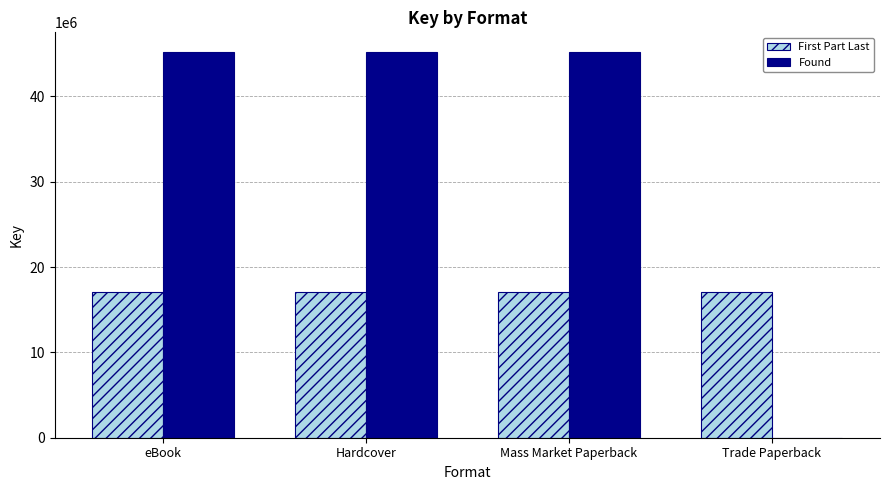

Between eBook and Trade Paperback, which series saw the biggest shift?

Found